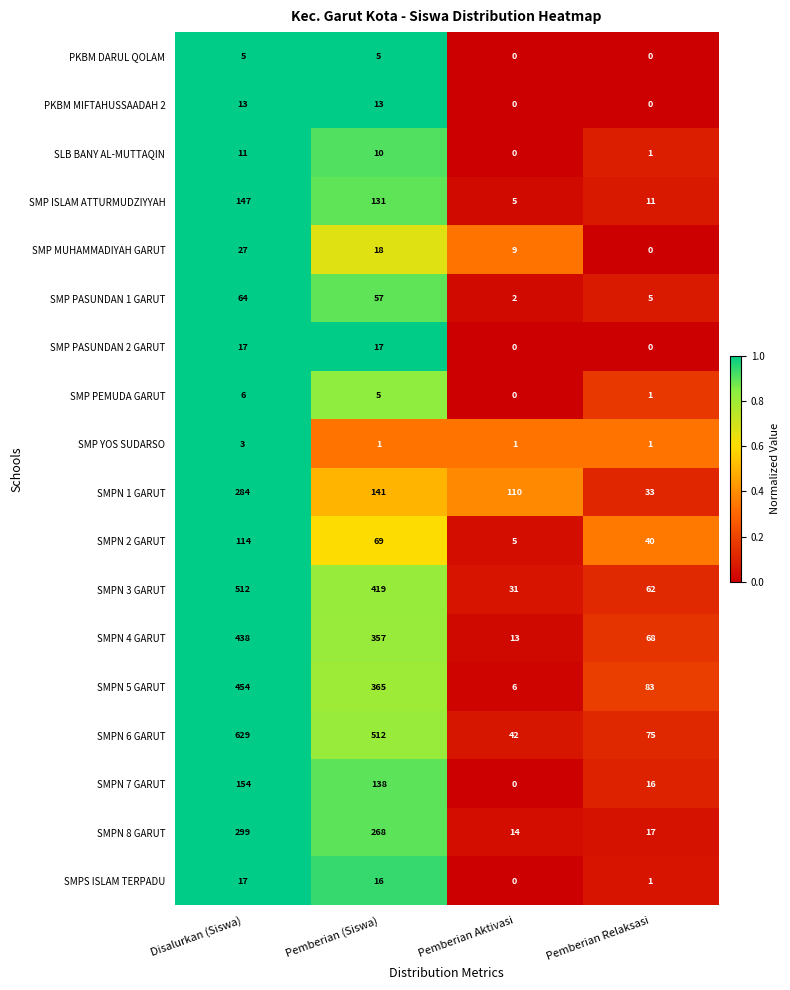

Which series changed the most between Disalurkan (Siswa) and Pemberian Relaksasi?

SMPN 6 GARUT